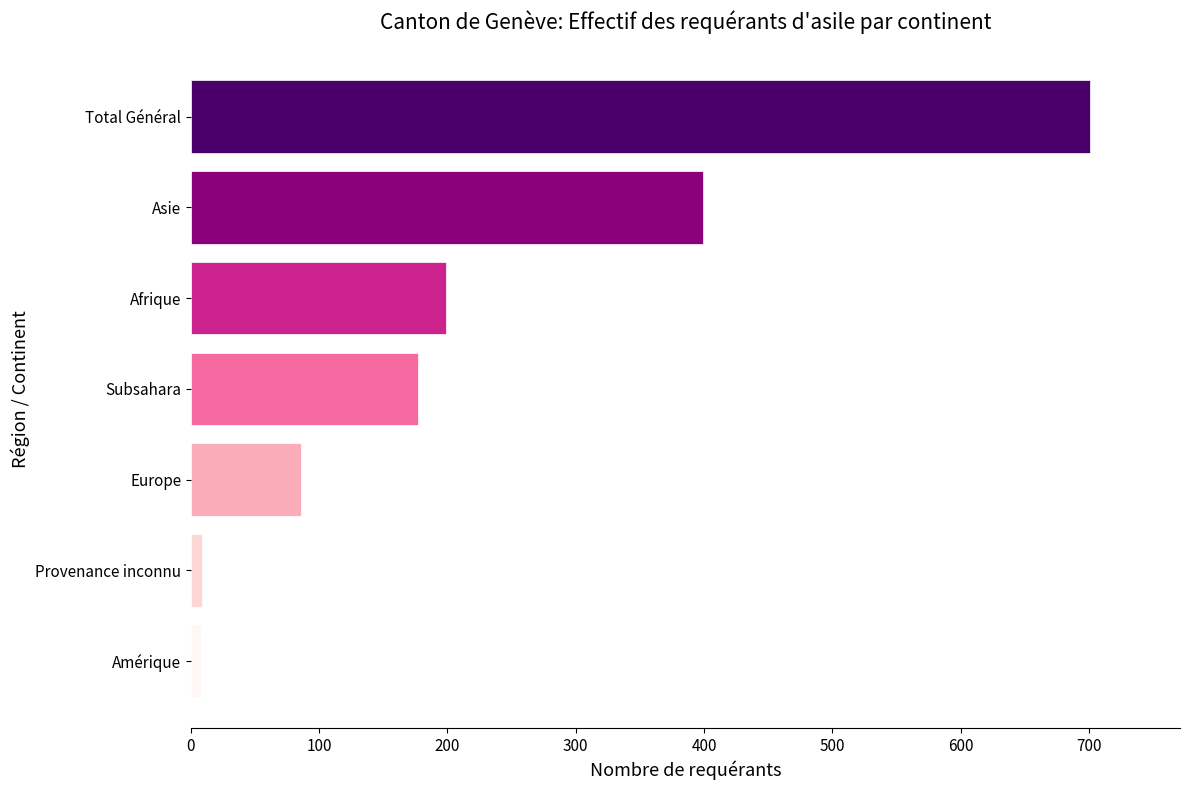

Where is the data nearest to the value 354?

Asie